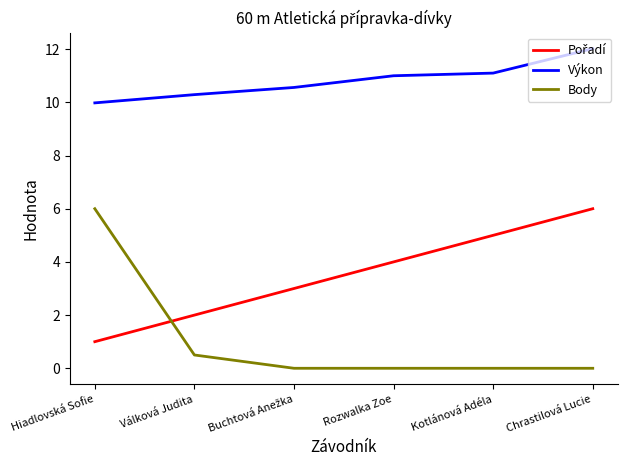

Does the chart have visible grid lines?

No